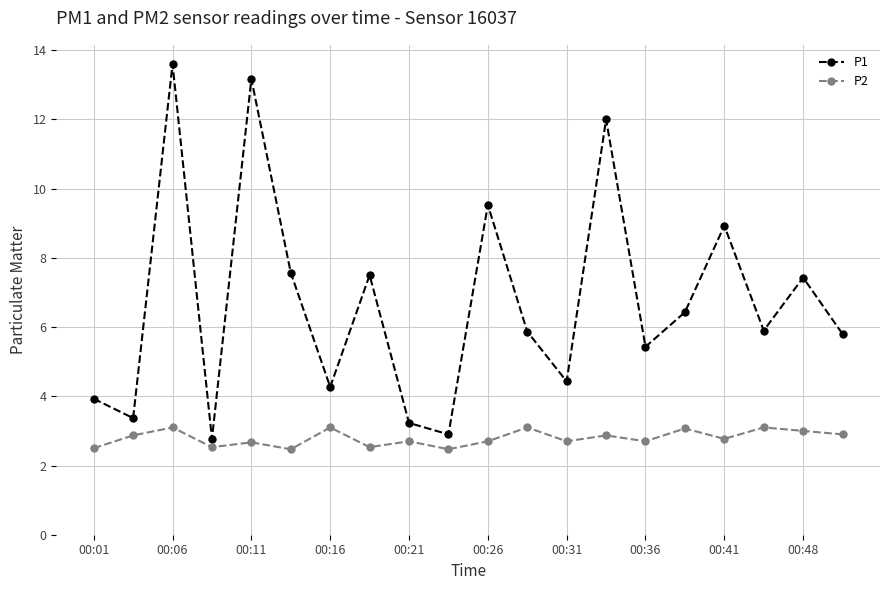

Which series has the widest spread of values?

P1